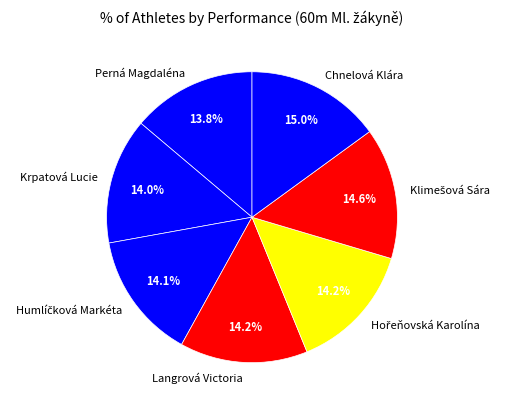

Combined, do Langrová Victoria and Perná Magdaléna account for over 50%?

No